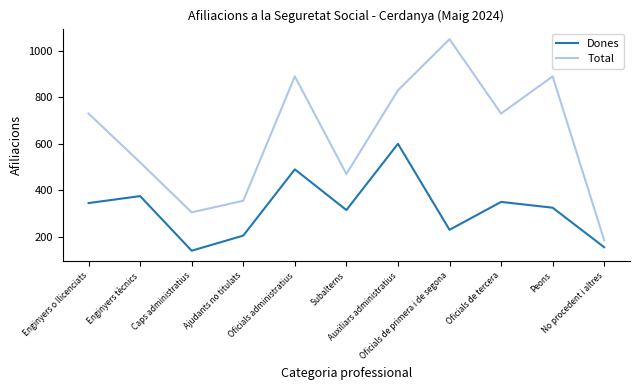

At which label does Dones reach its minimum?

Caps administratius